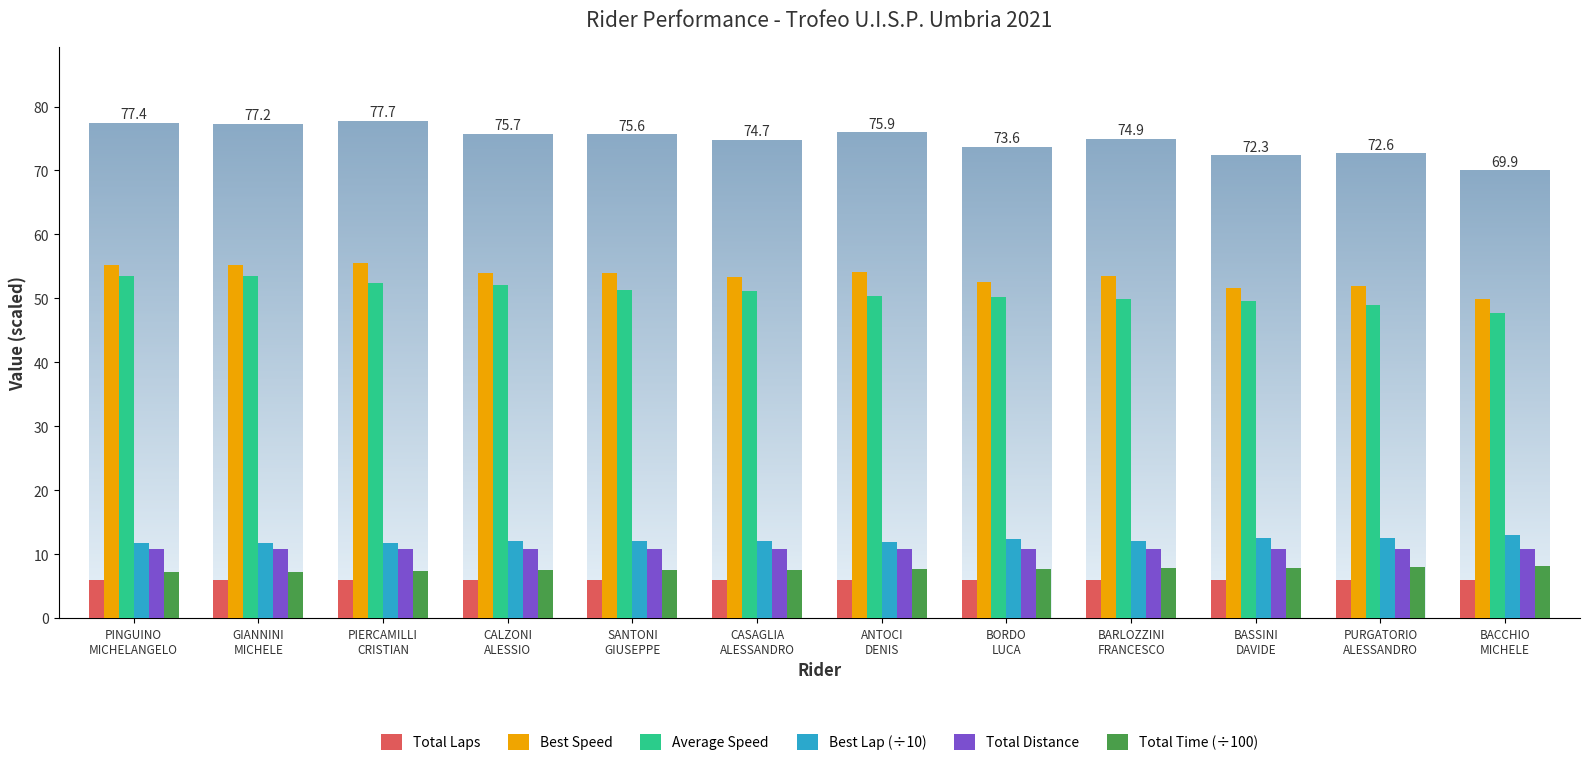

How many categories are shown in the chart?

12